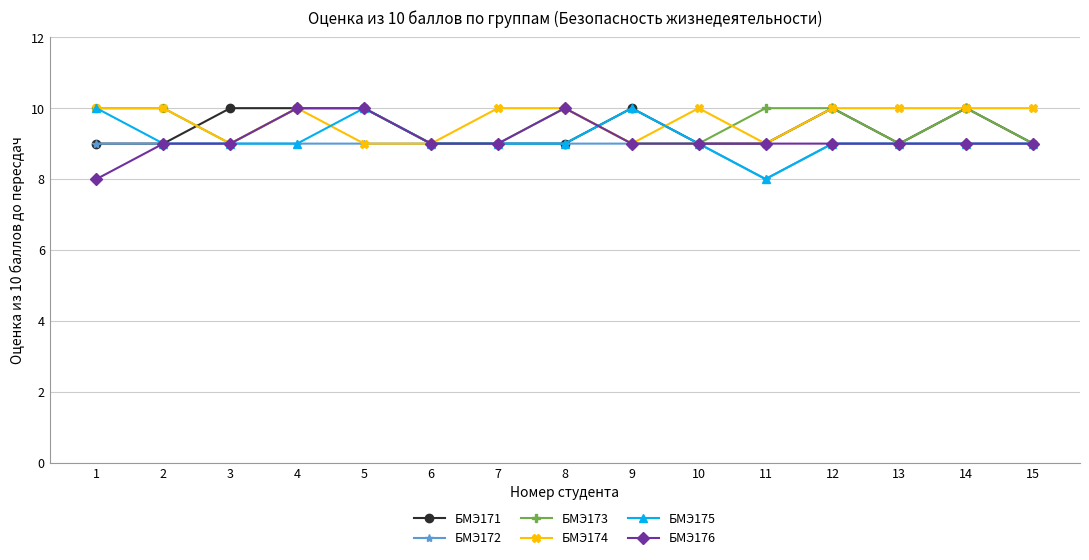

How many series are shown in this chart?

6